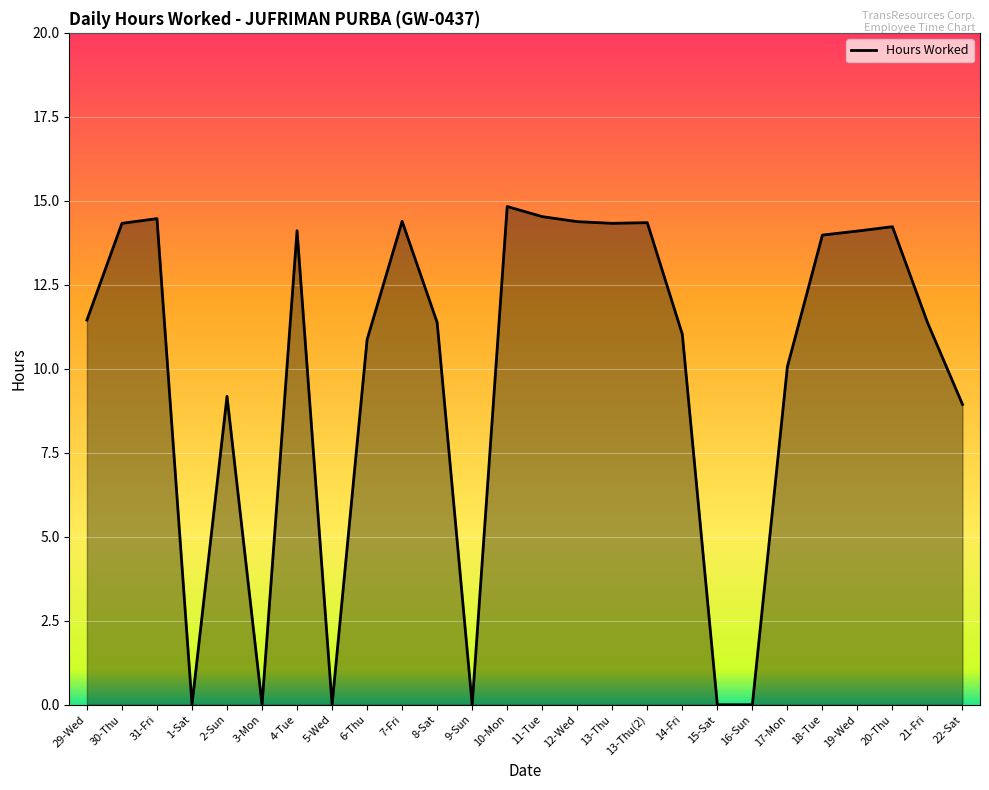

What is the difference between the second highest and minimum values?

14.5